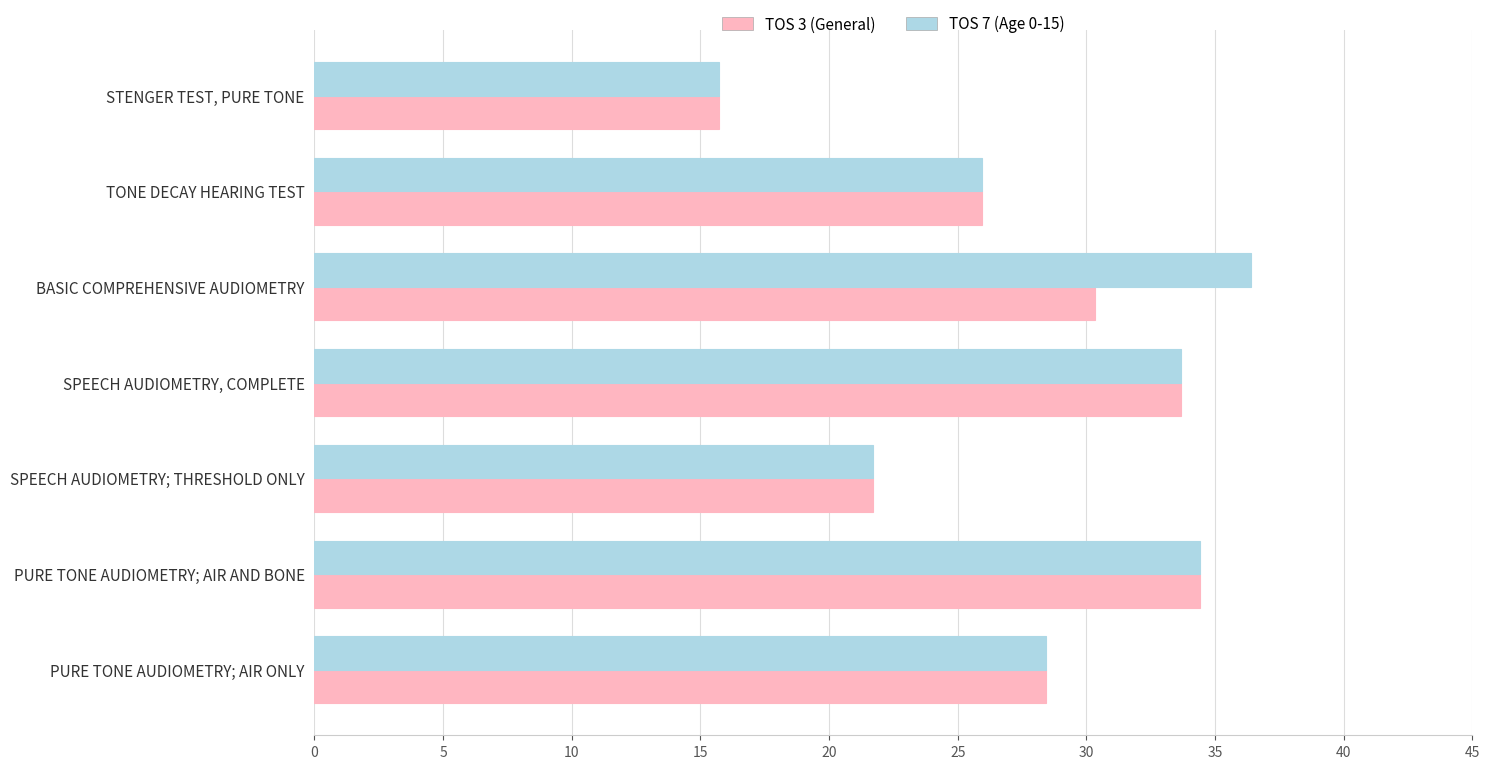

Which series has the widest spread of values?

TOS 7 (Age 0-15)